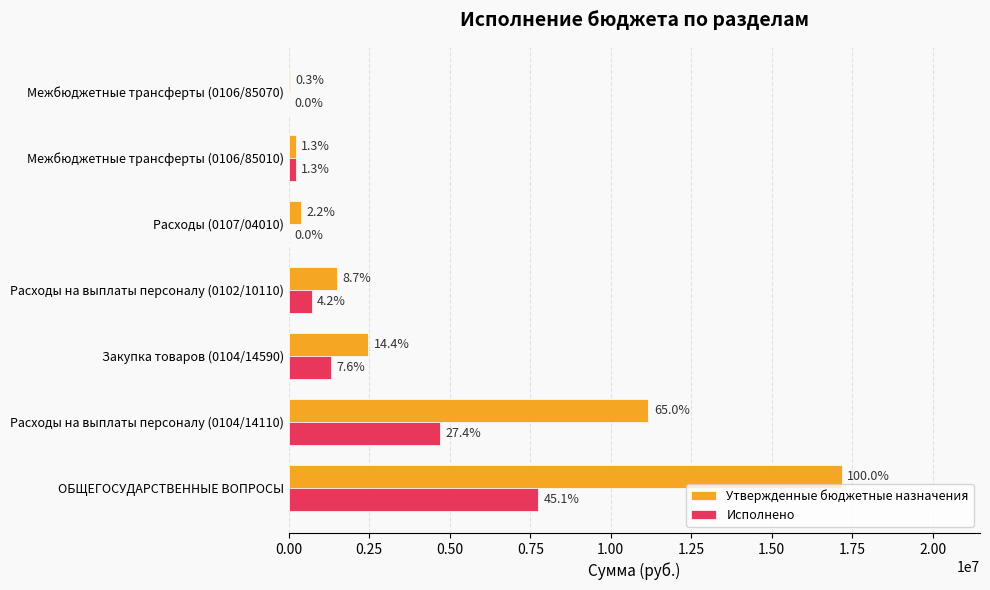

What are all the series names shown in the legend?

Утвержденные бюджетные назначения, Исполнено